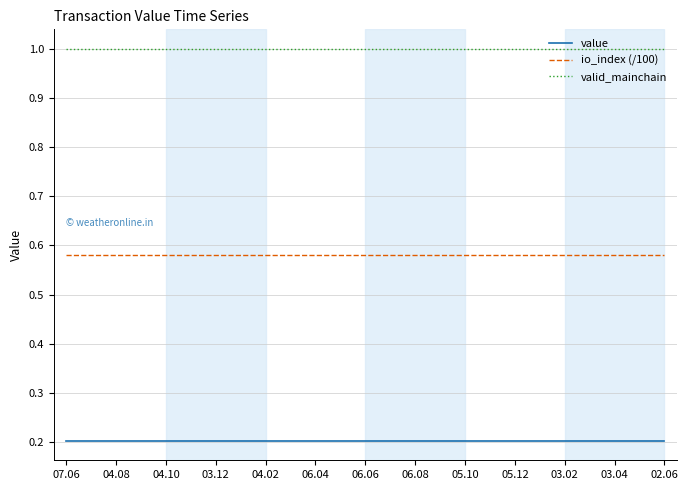

What is the lowest value of the valid_mainchain series?

1.0